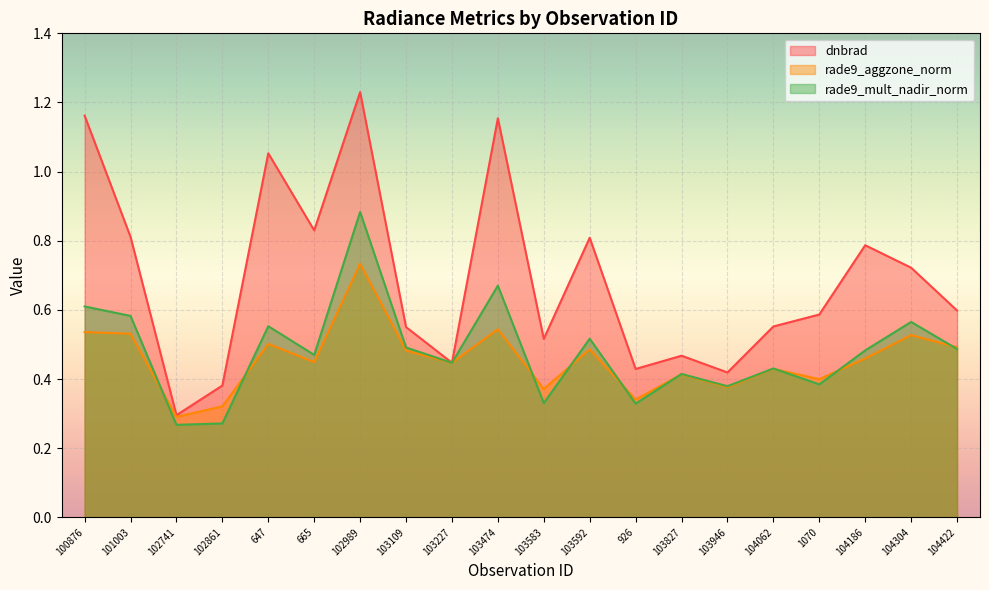

Which series has the largest total across all categories?

dnbrad